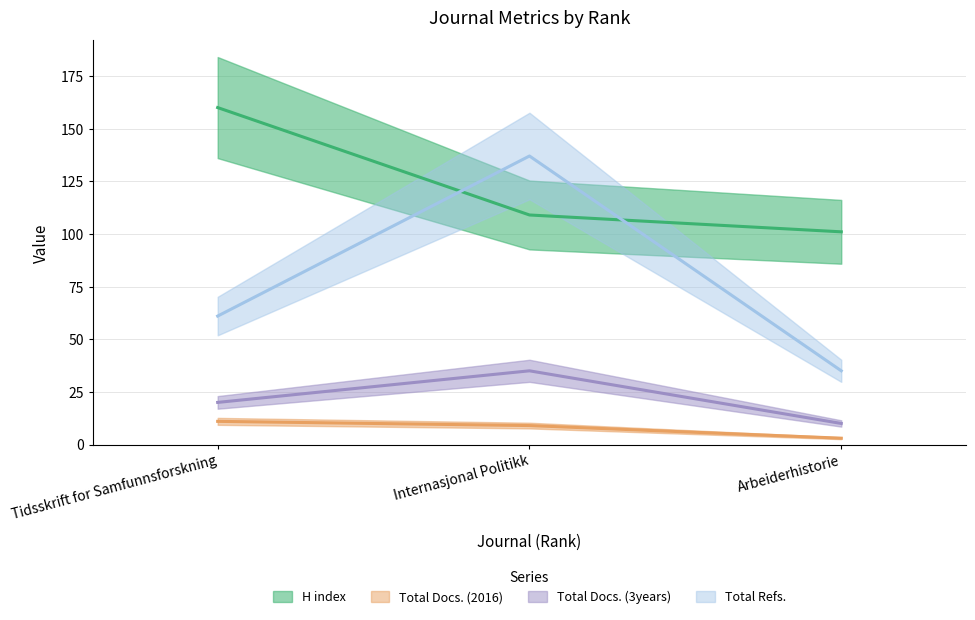

How many values in the Total Docs. (2016) series exceed 9?

1